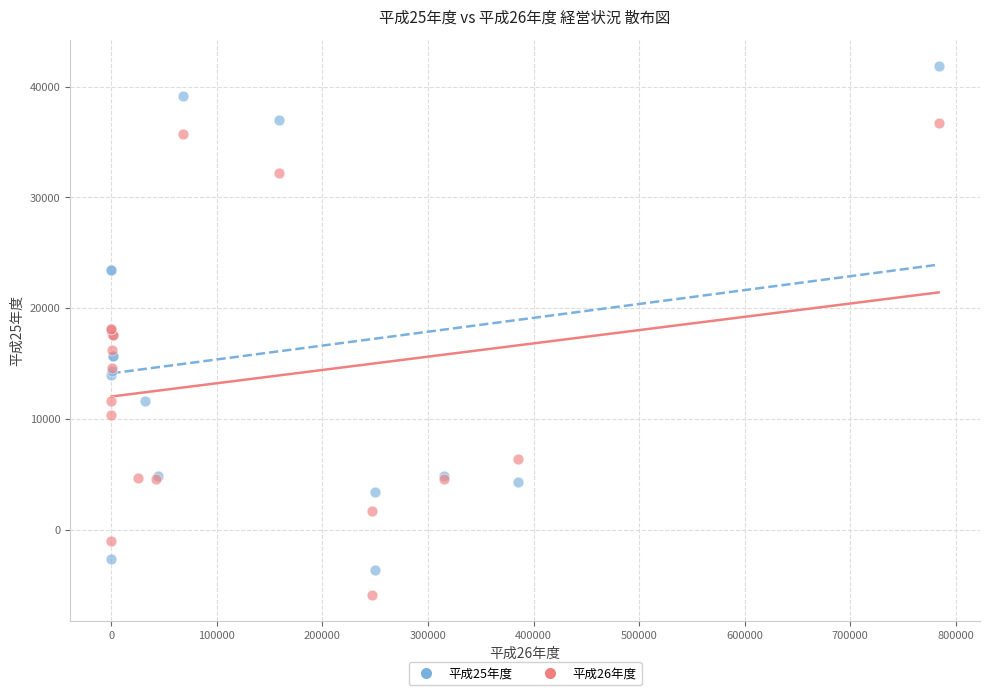

What are all the series names shown in the legend?

平成25年度, 平成26年度